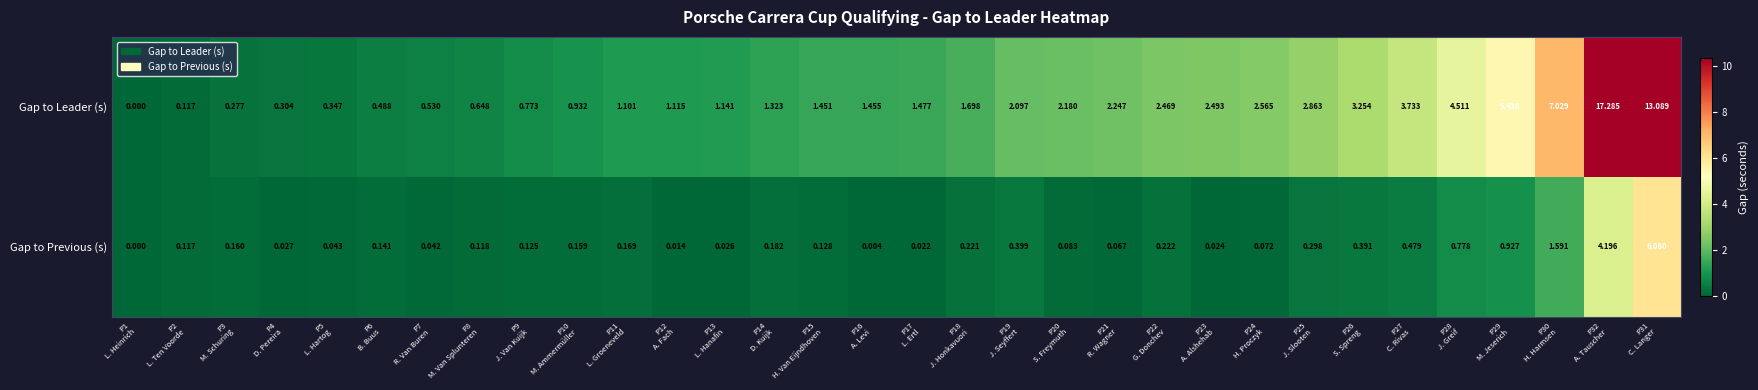

Rank the series by their average value, from lowest to highest.

Gap to Previous (s), Gap to Leader (s)